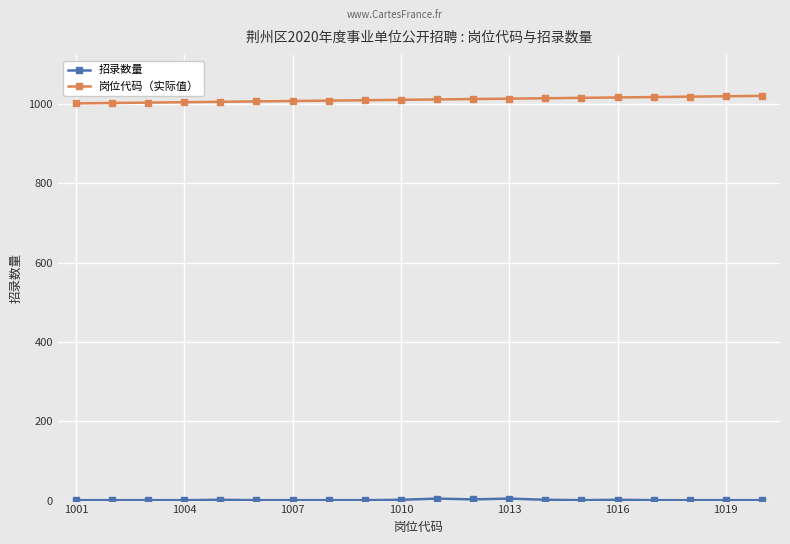

What is the sum of all 岗位代码（实际值） values?

20210